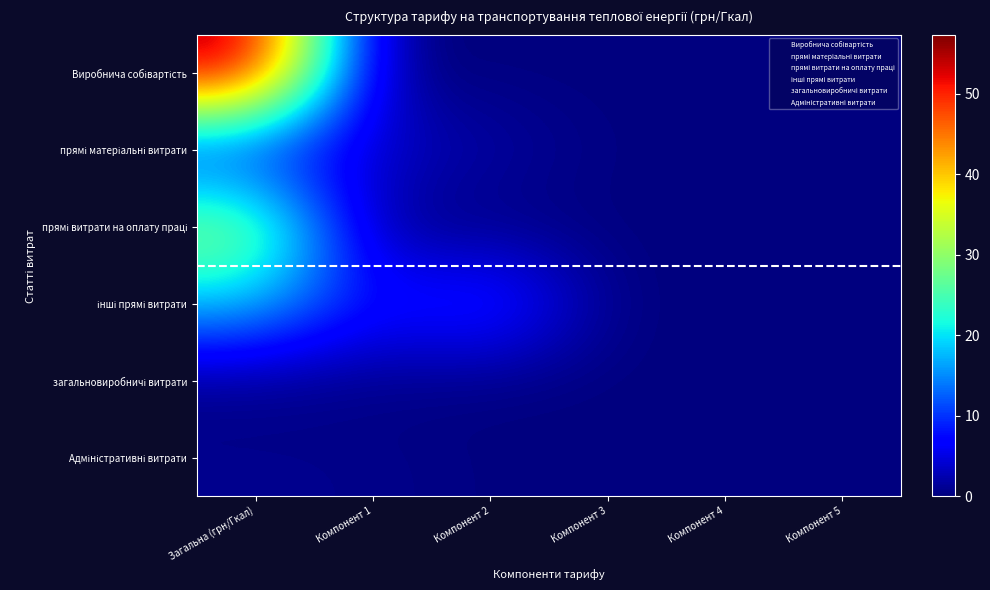

What is the difference between the highest and lowest values at Загальна (грн/Гкал)?

56.5